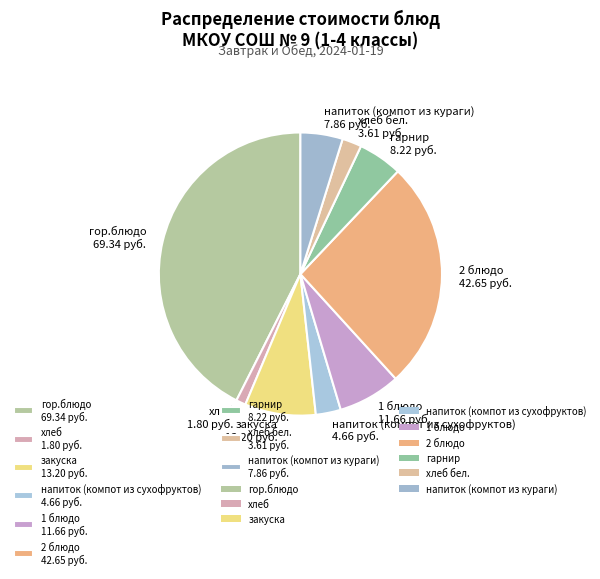

Between хлеб 1.80 руб. and напиток (компот из кураги) 7.86 руб., which is larger?

напиток (компот из кураги) 7.86 руб.